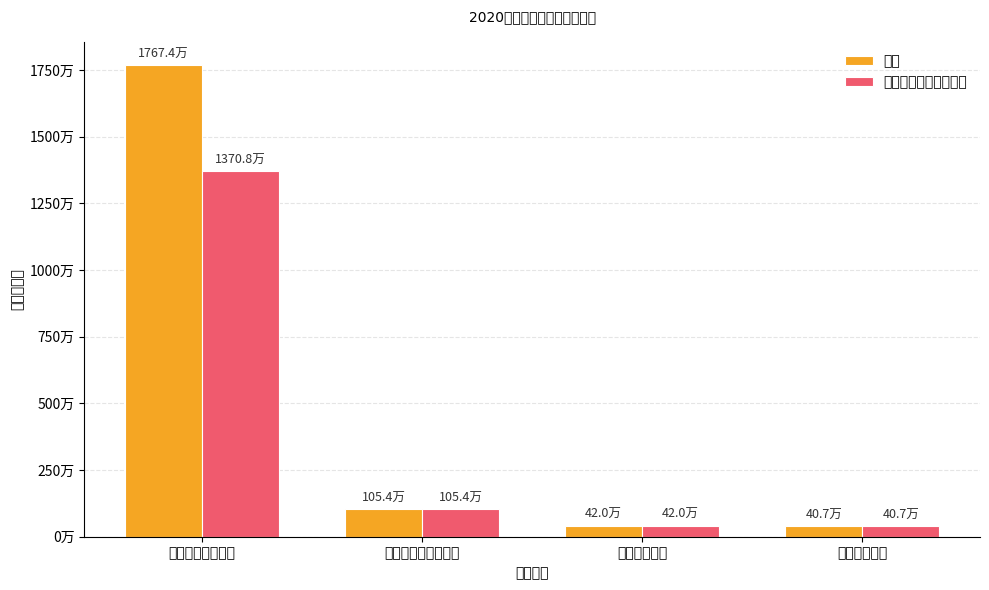

What is the difference between the second highest and second lowest values in the 合计 series?

633967.9